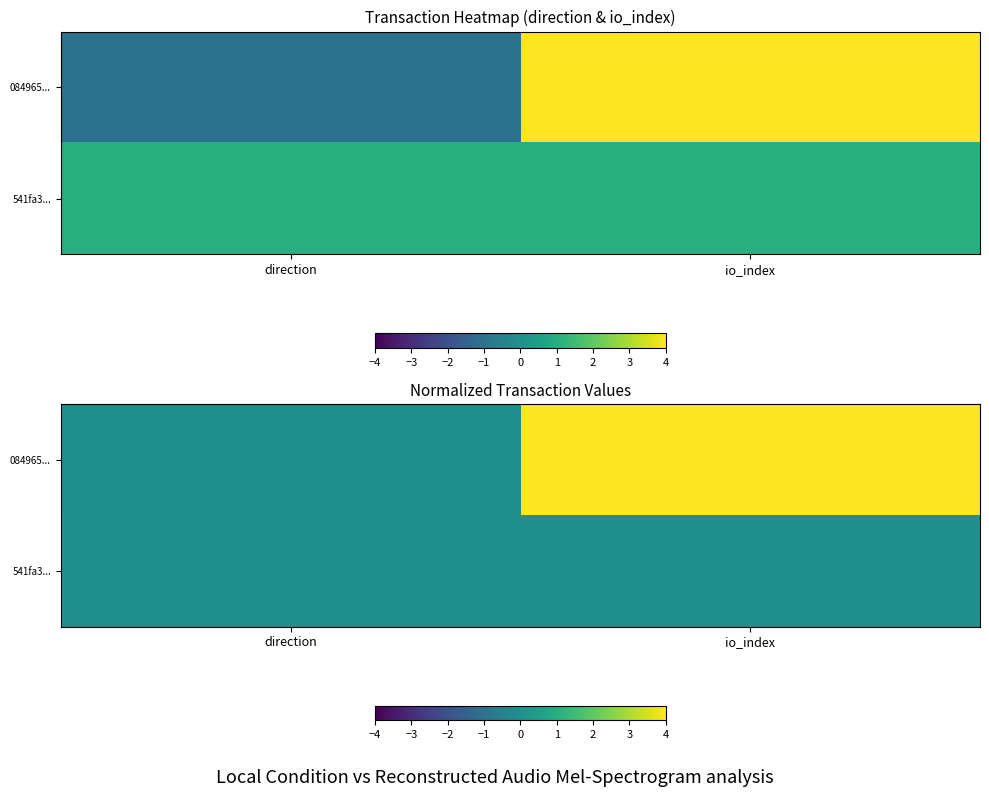

At which label is 541fa3... closest to 0?

direction